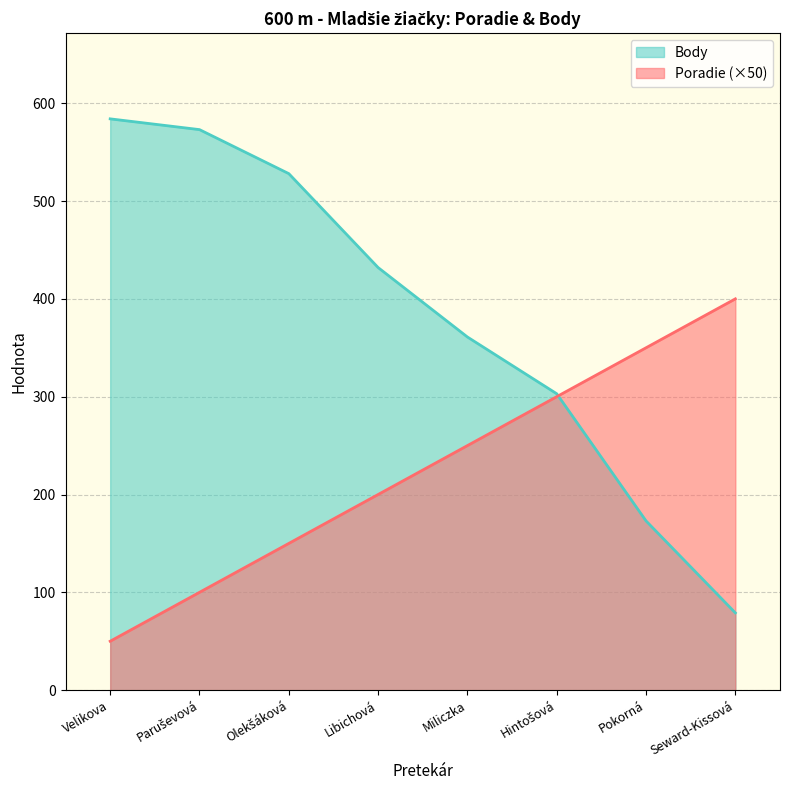

What is the sum of the Body values at Libichová and Velikova?

1016